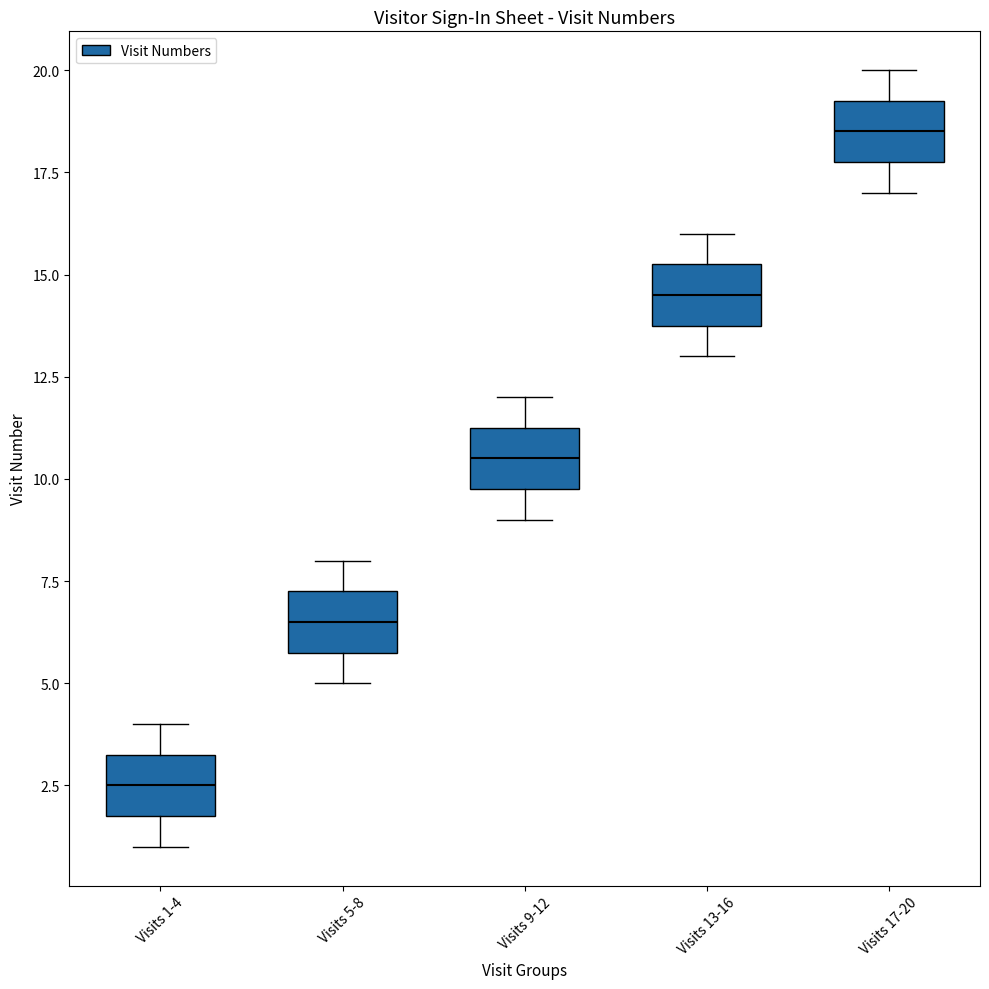

Reading left to right, read every box against the y-axis: the position of its median line, the range the box covers, and the ends of its whiskers. The values are not printed on the chart, so give them approximately, as read against the axis.

Visits 1-4: median 2.5, box 2.0 to 3.5, whiskers 1.0 to 4.0
Visits 5-8: median 6.5, box 6.0 to 7.5, whiskers 5.0 to 8.0
Visits 9-12: median 10.5, box 10.0 to 11.5, whiskers 9.0 to 12.0
Visits 13-16: median 14.5, box 14.0 to 15.5, whiskers 13.0 to 16.0
Visits 17-20: median 18.5, box 18.0 to 19.5, whiskers 17.0 to 20.0